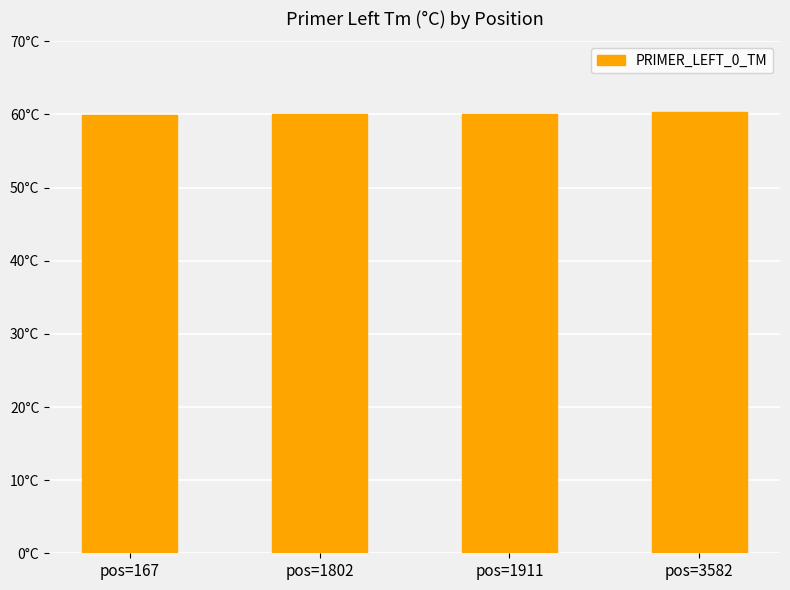

Reading left to right, extract all data points from this chart.

60.0	60.1	60.0	60.3